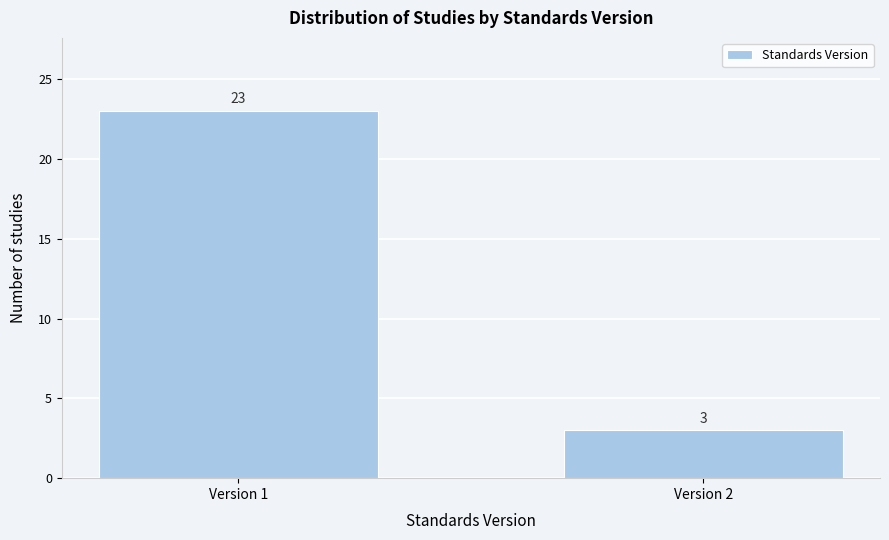

Reading left to right, extract all data points from this chart.

23	3